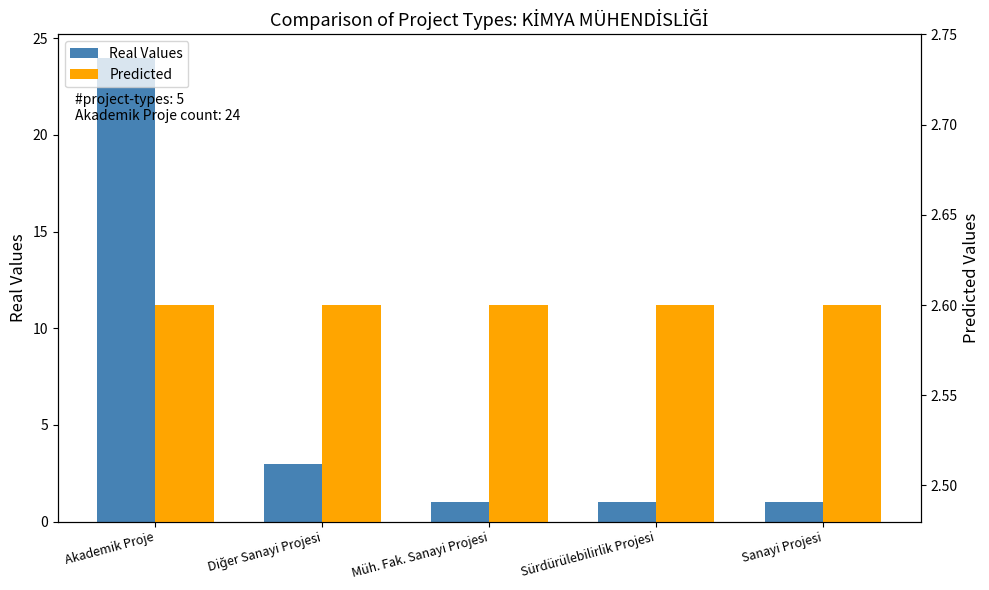

What is the total value across all series at Diğer Sanayi Projesi?

5.6